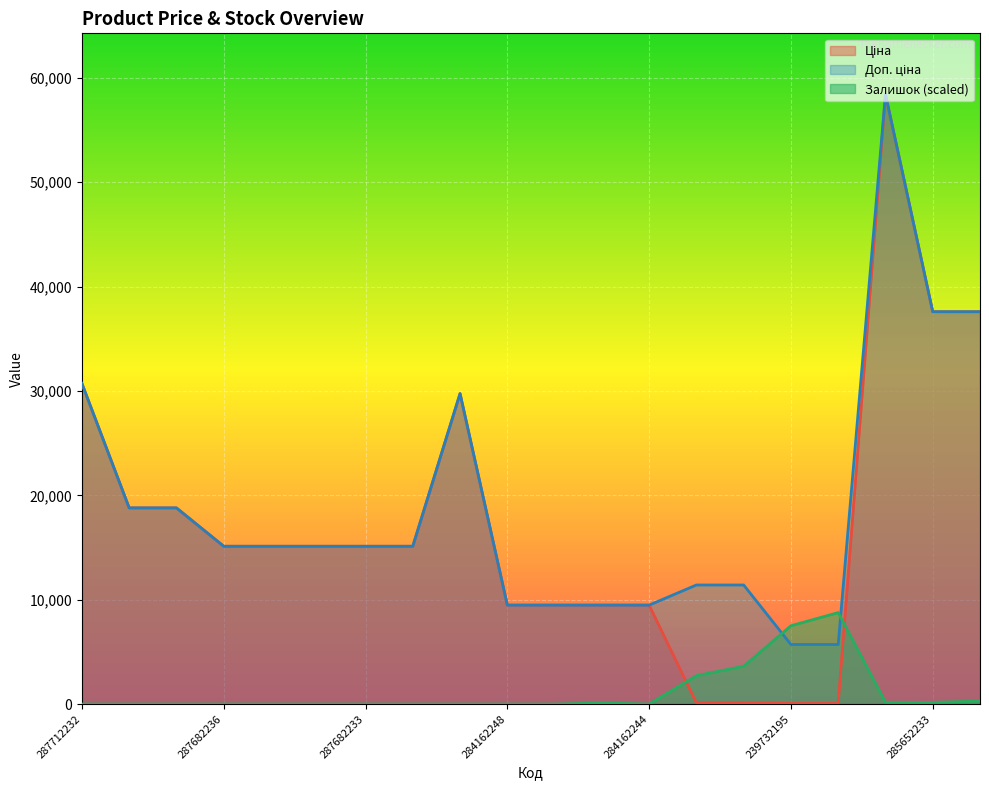

True or false: Ціна and Залишок intersect in this chart.

True